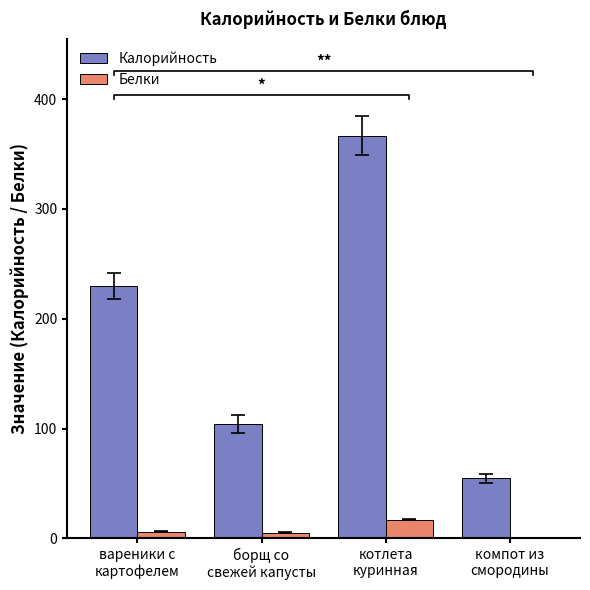

List the series in order of their overall mean, lowest first.

Белки, Калорийность